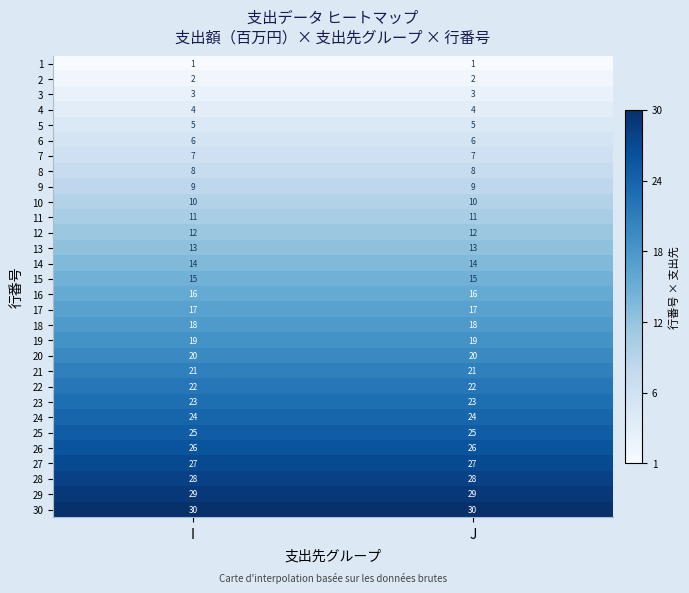

What is the difference between the highest and lowest values at J?

29